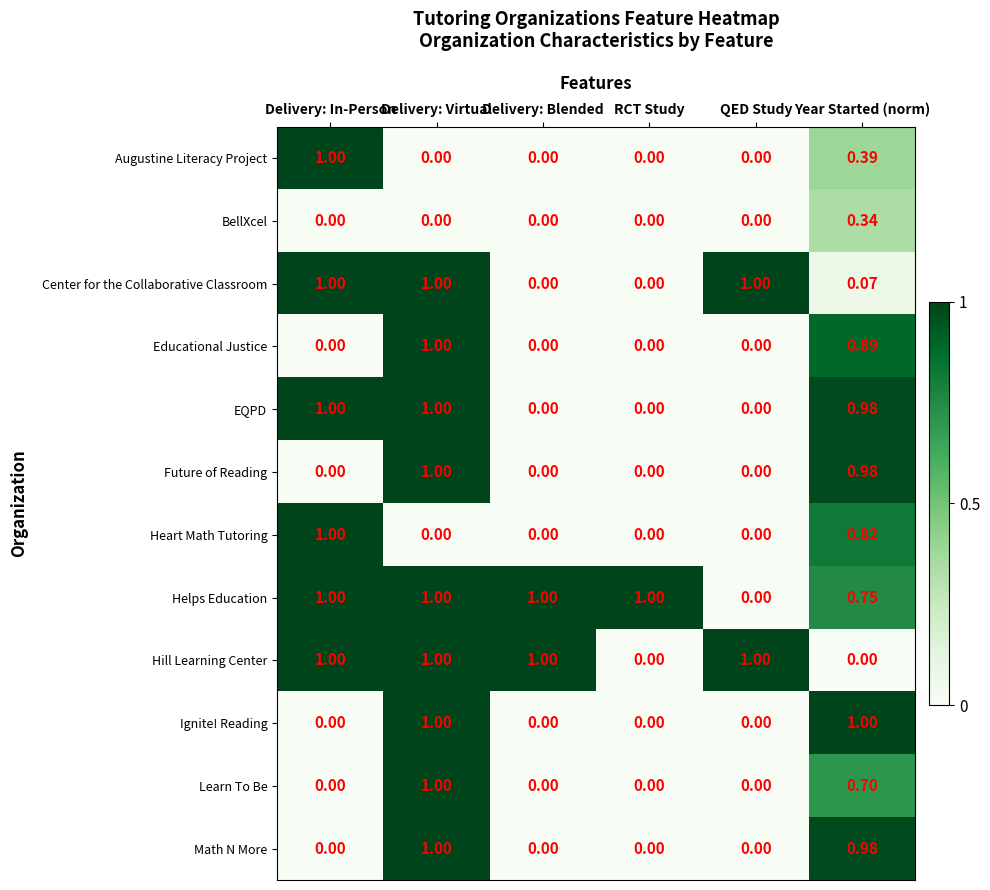

At which label does Augustine Literacy Project reach its peak?

Delivery: In-Person